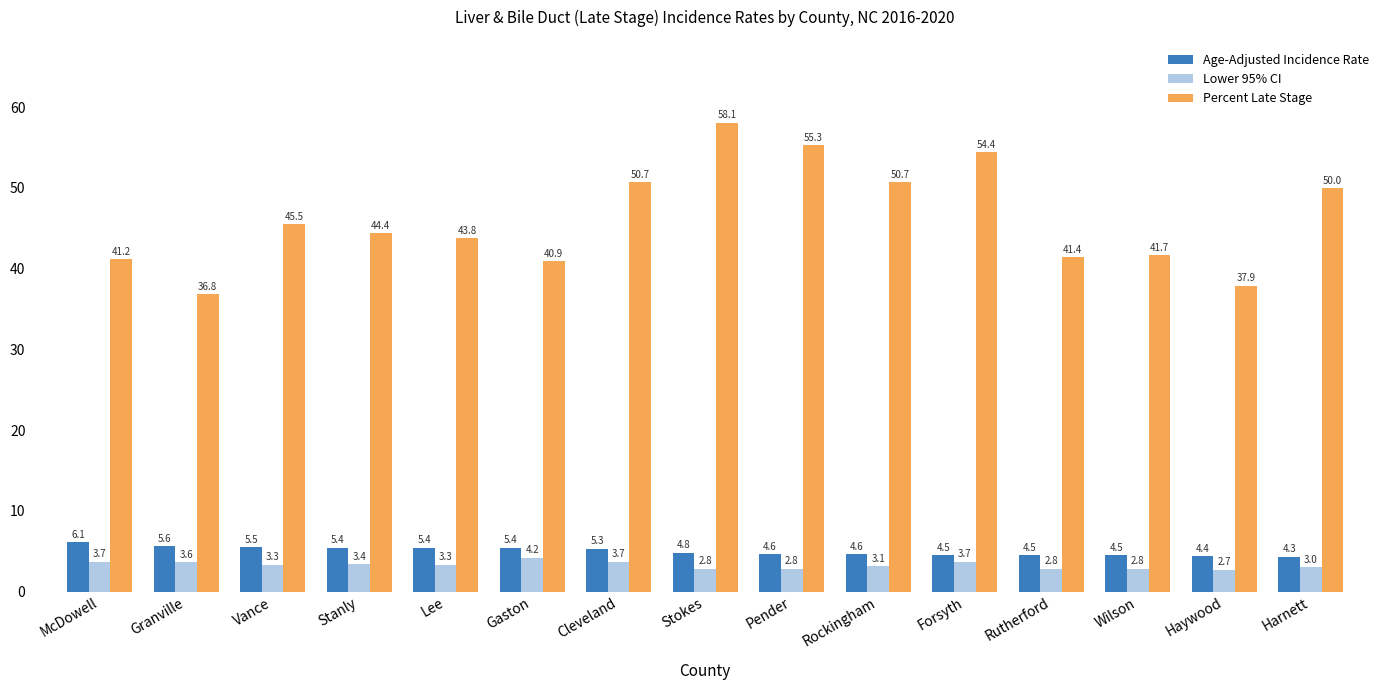

Which series has the largest range (max minus min)?

Percent Late Stage